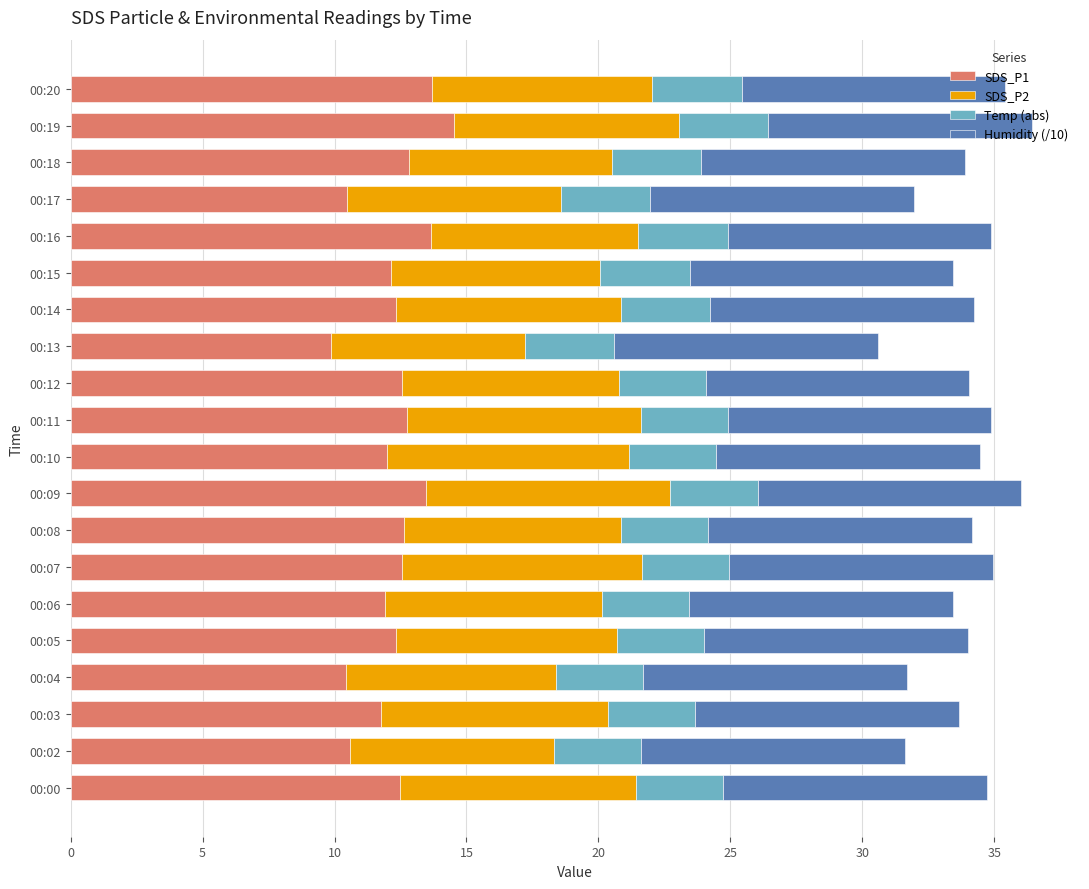

What is the difference between the second highest and second lowest values in the SDS_P1 series?

3.3